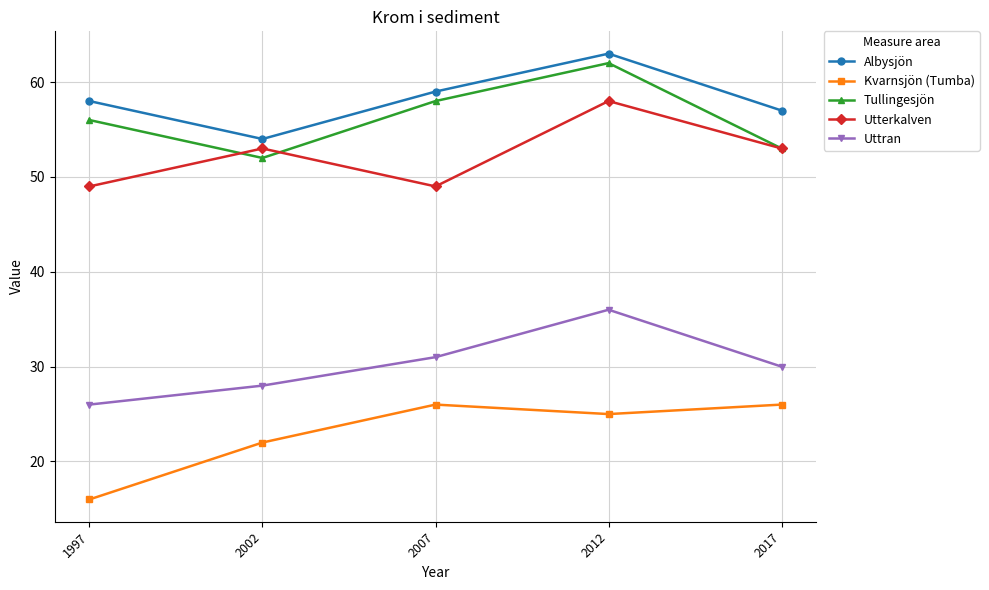

Reading right to left, list all the values displayed in this chart.

Albysjön: 57	63	59	54	58
Kvarnsjön (Tumba): 26	25	26	22	16
Tullingesjön: 53	62	58	52	56
Utterkalven: 53	58	49	53	49
Uttran: 30	36	31	28	26